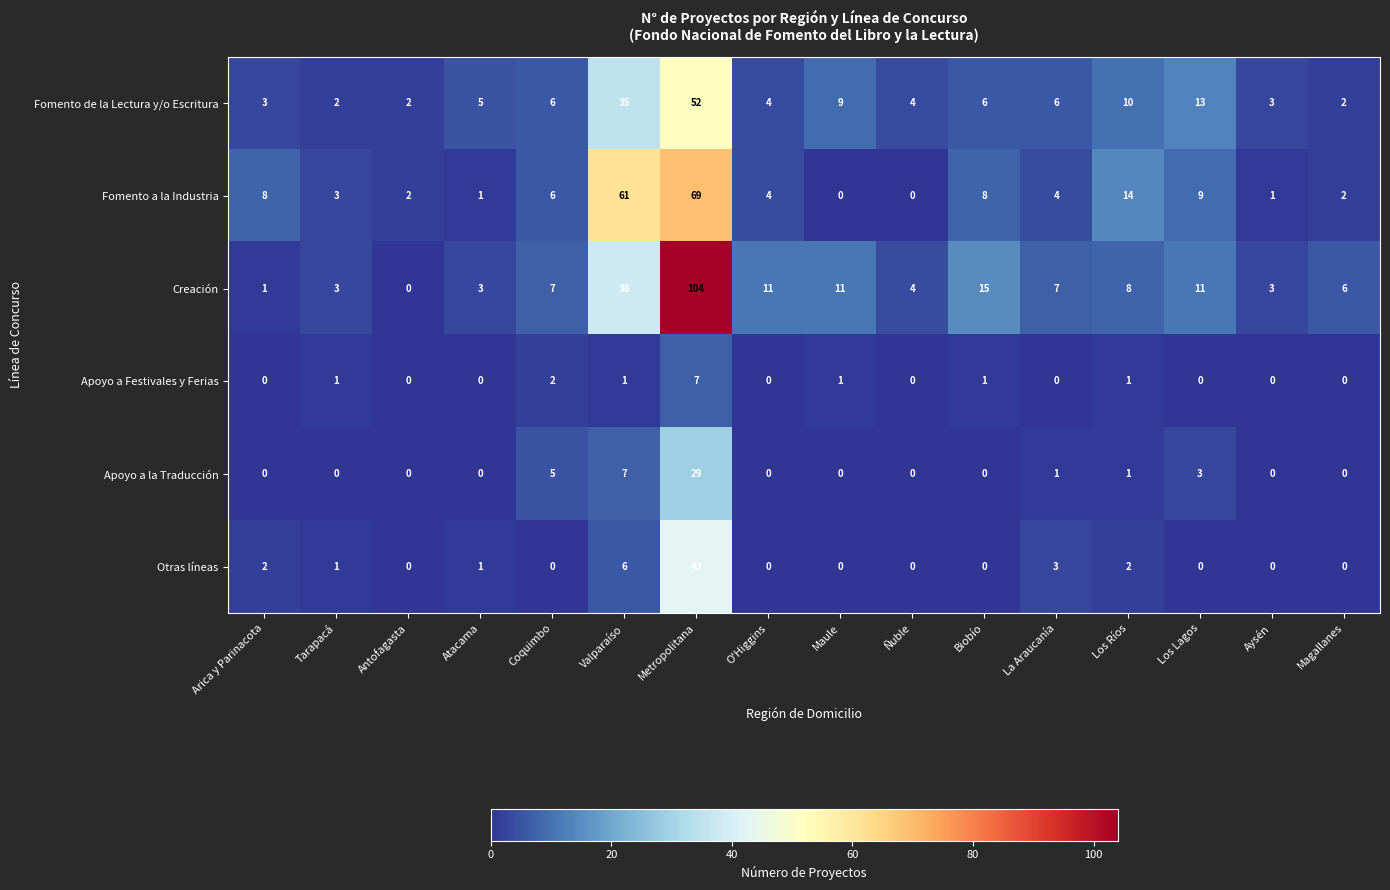

What is the difference between the maximum and minimum values in the Fomento a la Industria series?

69